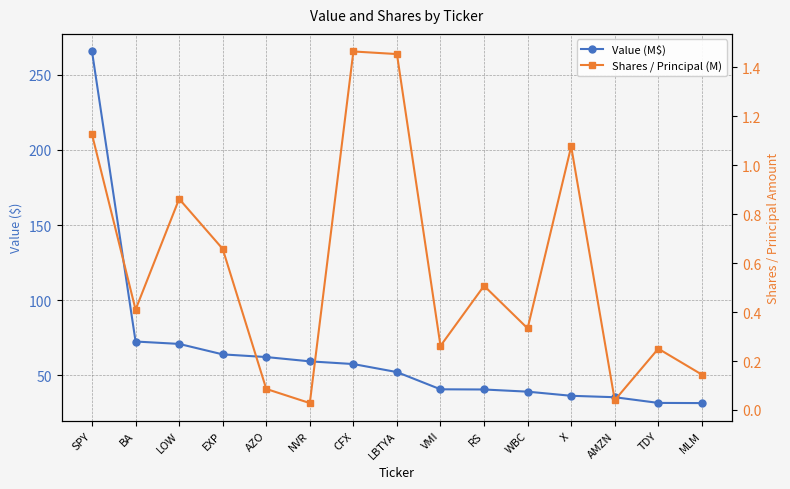

What is the label of the 7th point from the left?

CFX